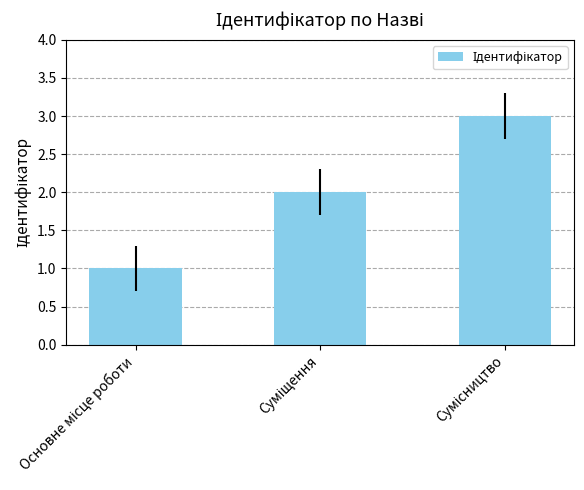

What is the maximum value shown in the chart?

3